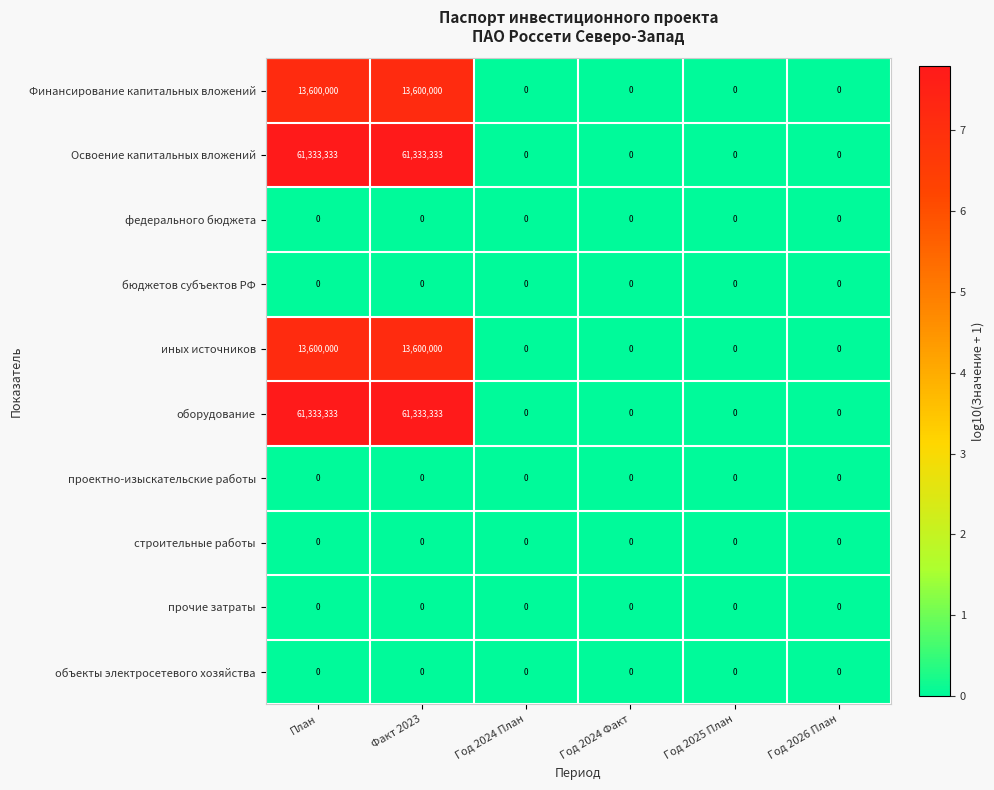

What is the difference between the maximum and minimum values in the оборудование series?

61333333